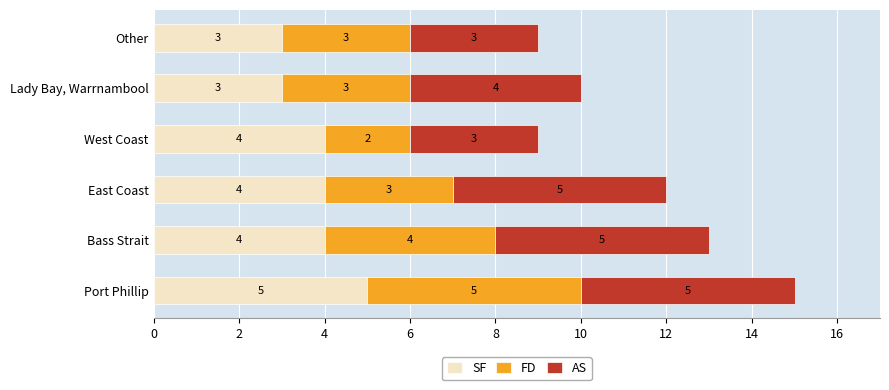

What is the sum of the SF values at Port Phillip and Bass Strait?

9